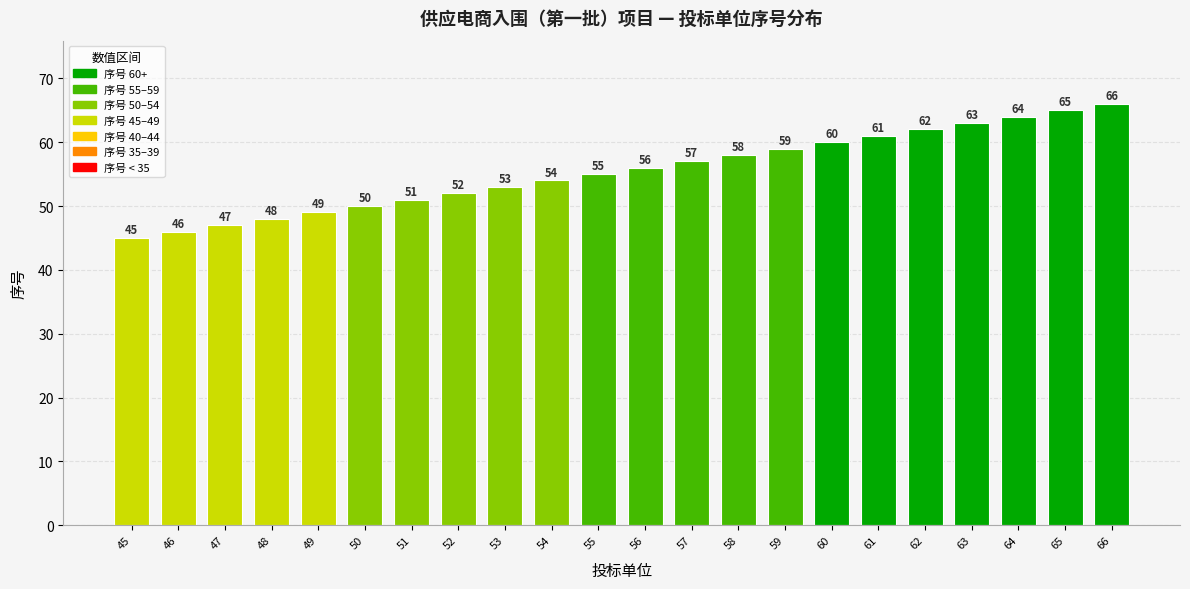

List the labels in order of value, largest first.

66, 65, 64, 63, 62, 61, 60, 59, 58, 57, 56, 55, 54, 53, 52, 51, 50, 49, 48, 47, 46, 45